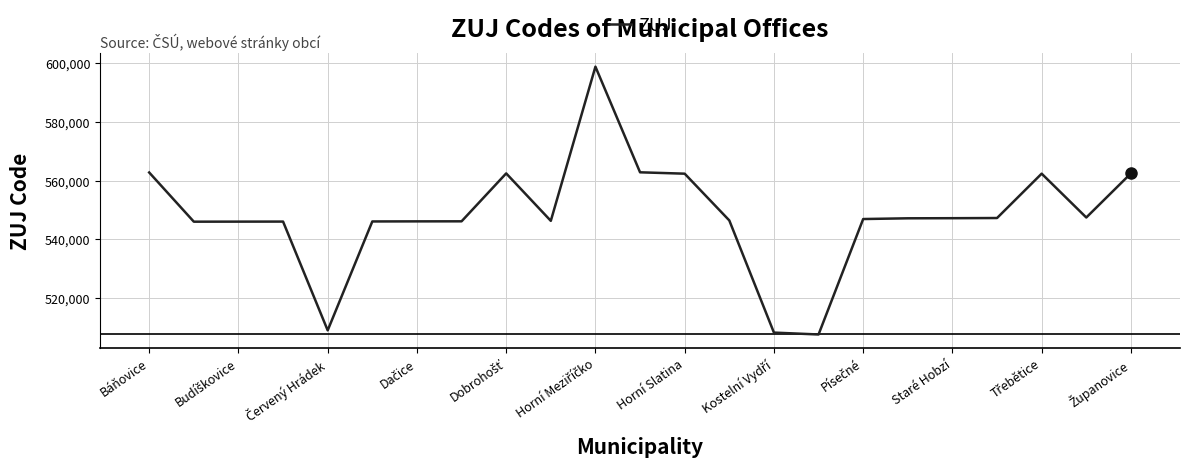

What is the maximum value shown in the chart?

598658